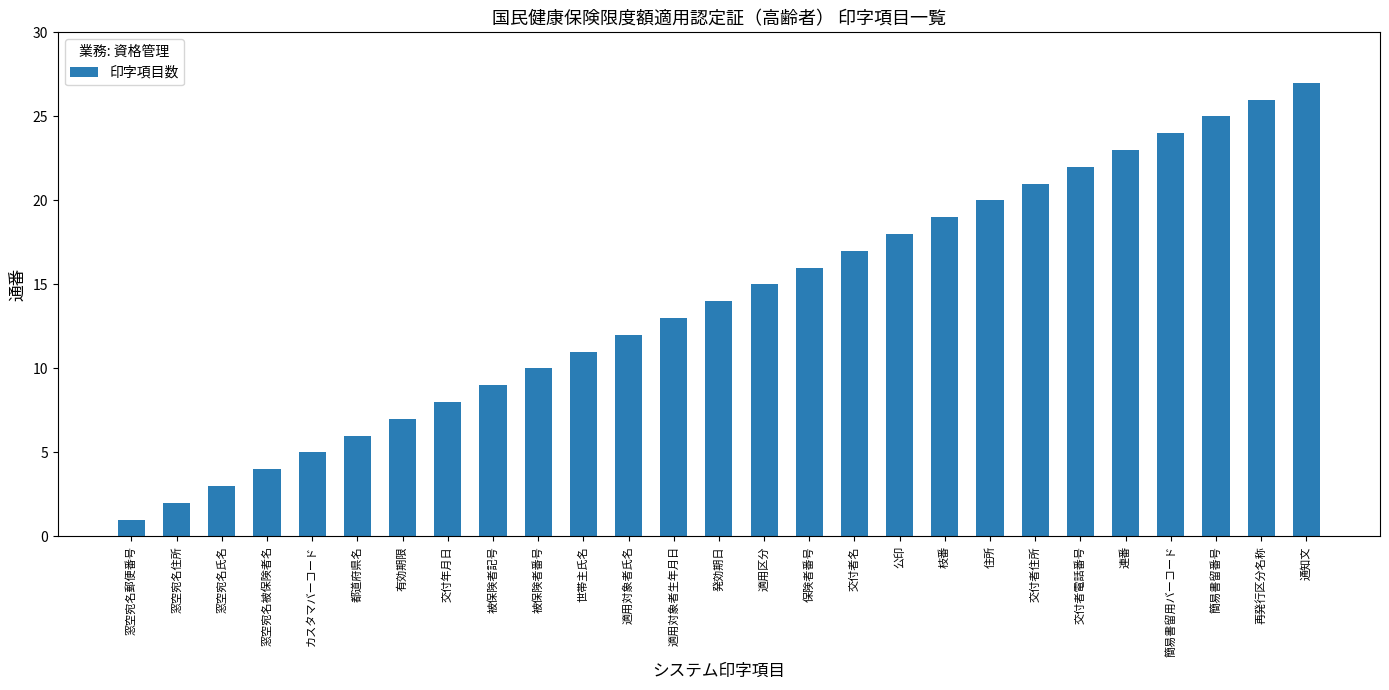

Which category has the lowest value across all series?

窓空宛名郵便番号